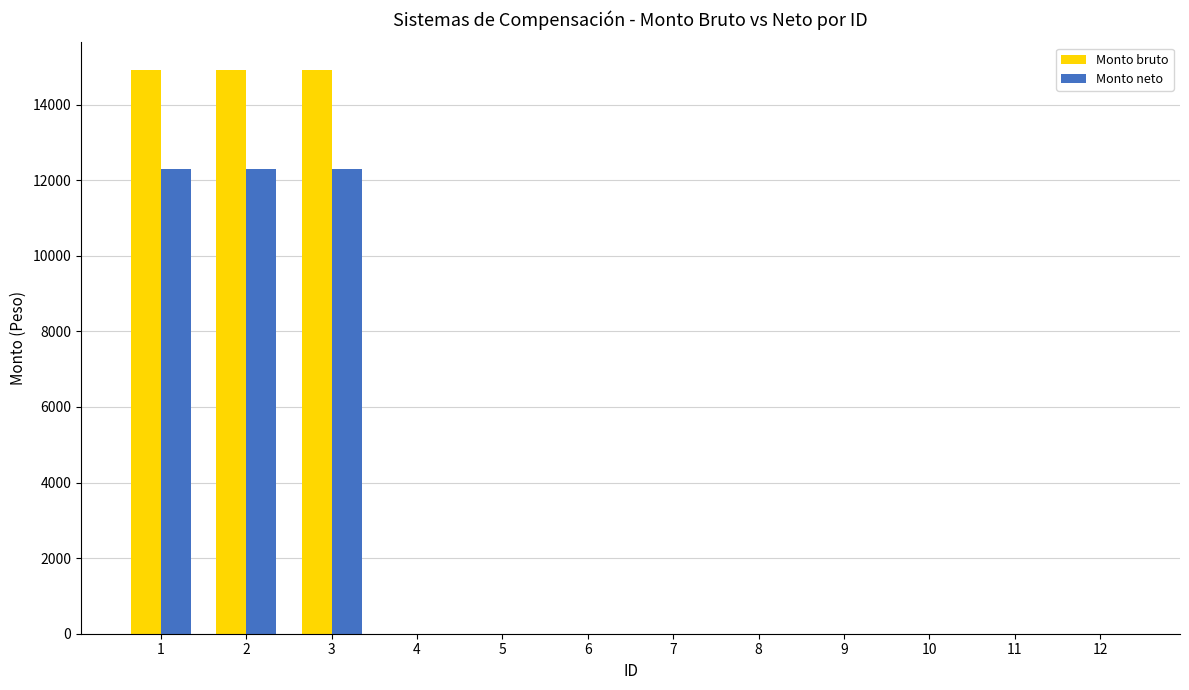

The value of Monto neto at 5 is 0.0. True or false?

True